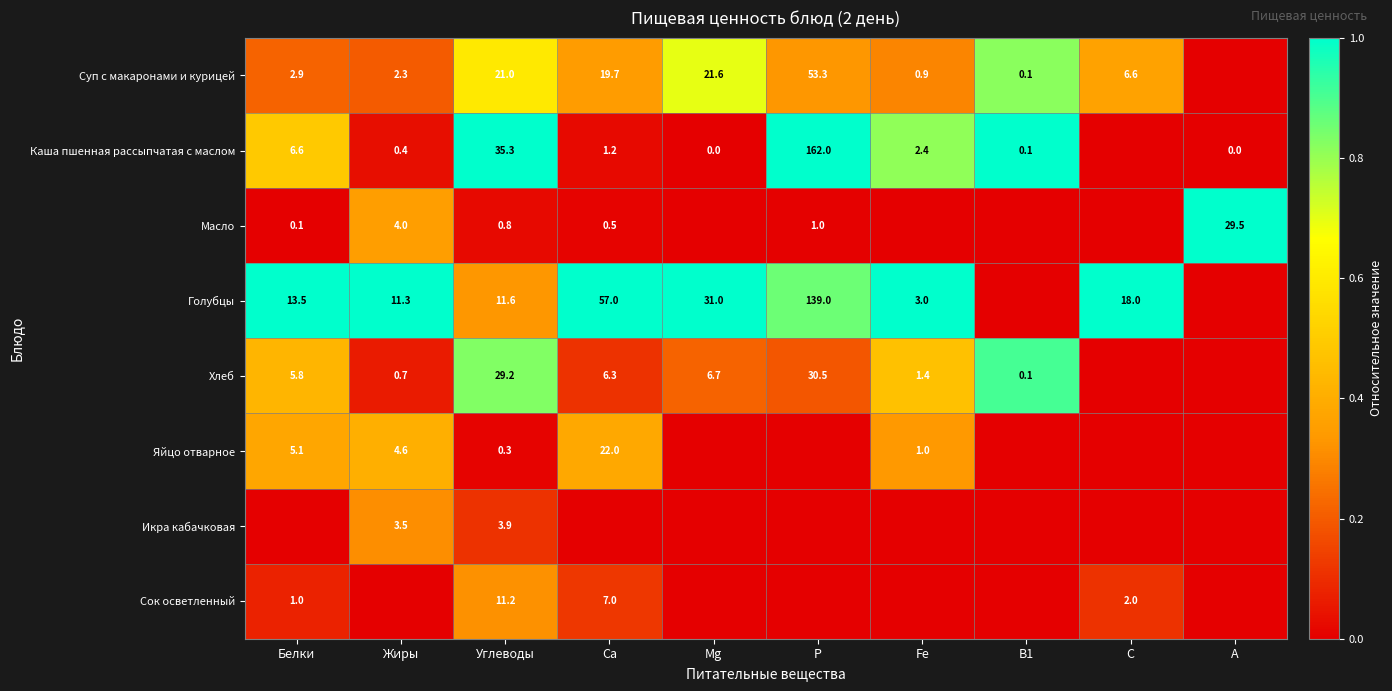

What is the sum of the Голубцы values at Mg and C?

49.0